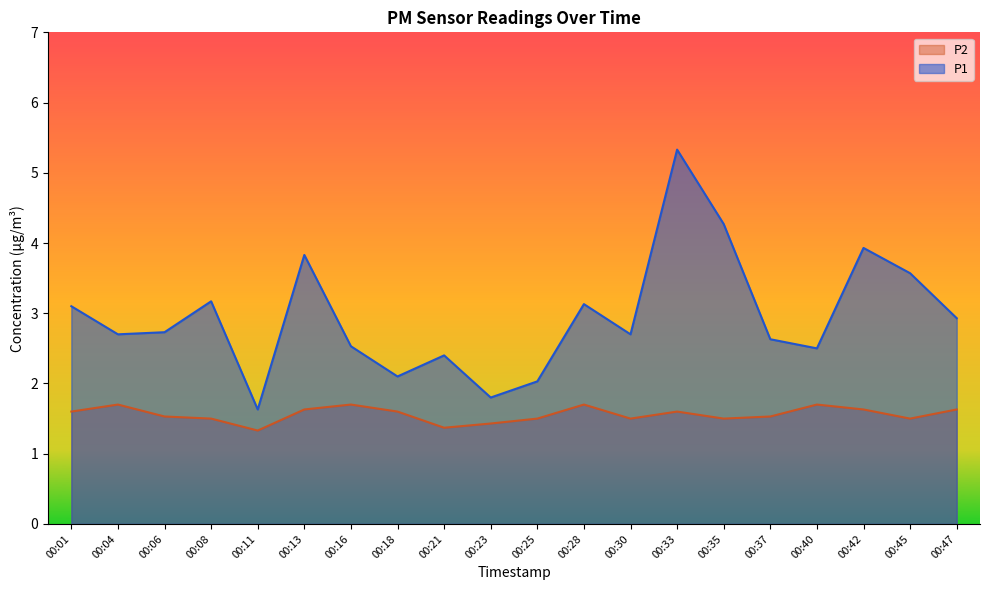

Where does the P1 series first go above 2?

00:01